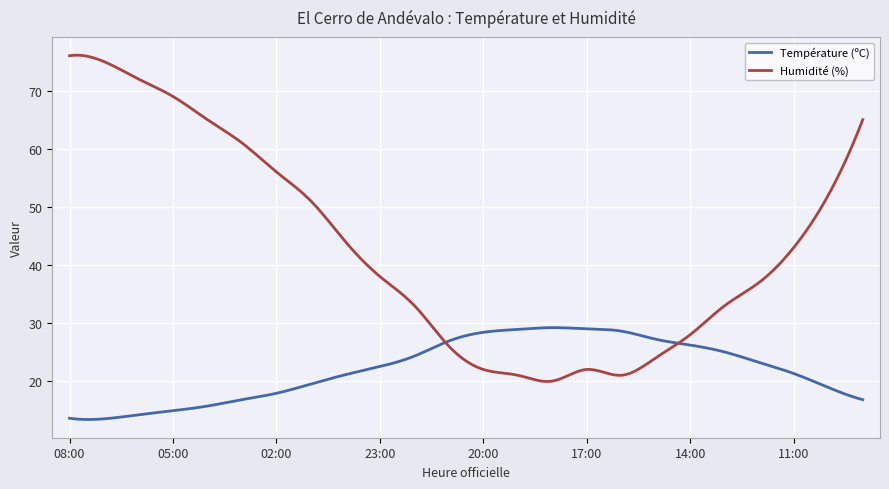

What is the minimum value shown in the chart?

13.4